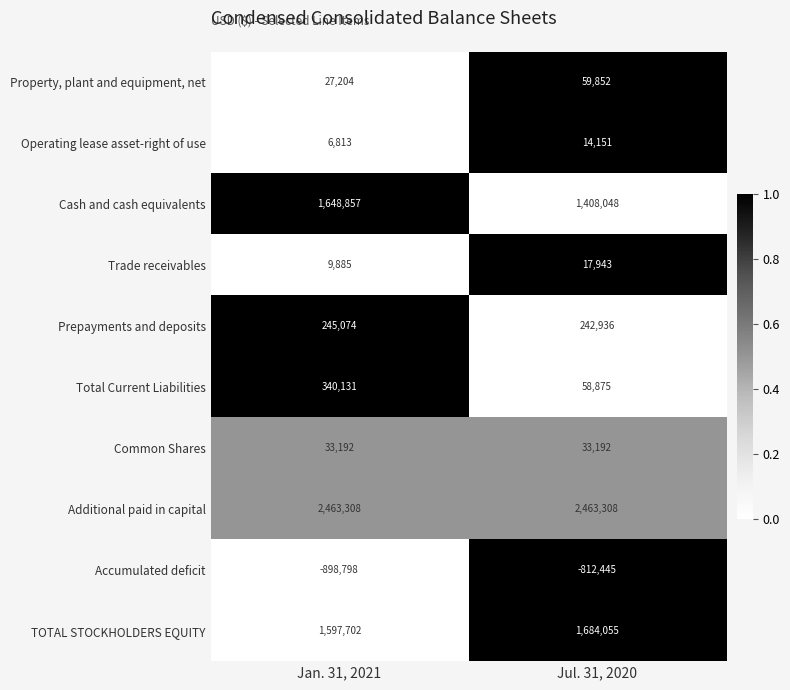

Which series has the largest total across all categories?

Additional paid in capital